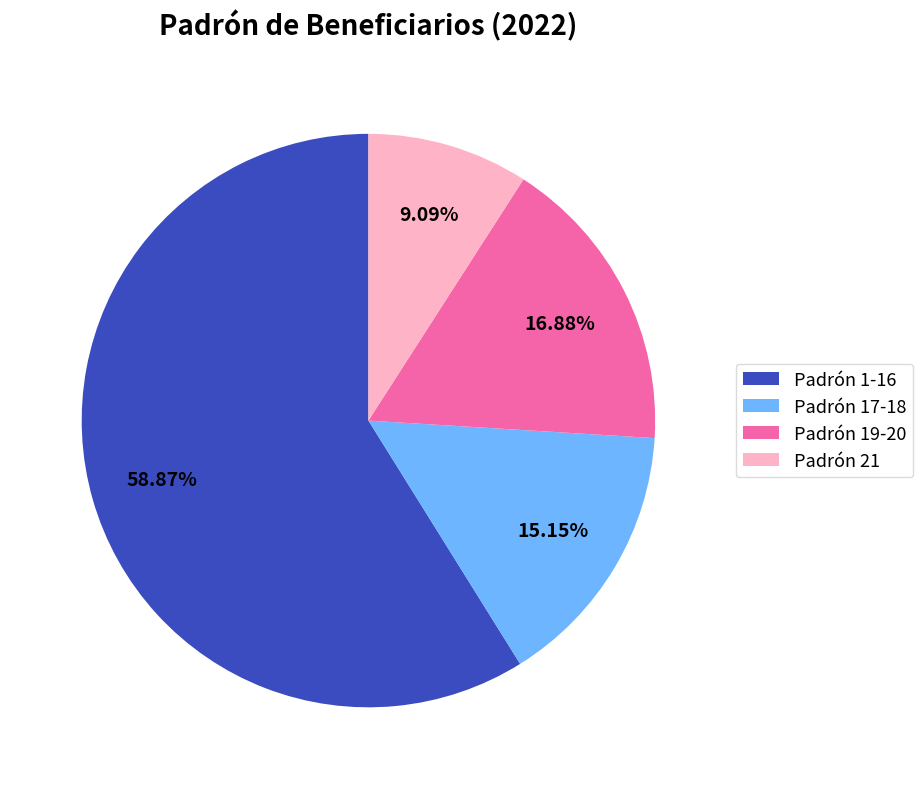

Rank the categories by value from lowest to highest.

Padrón 21, Padrón 17-18, Padrón 19-20, Padrón 1-16